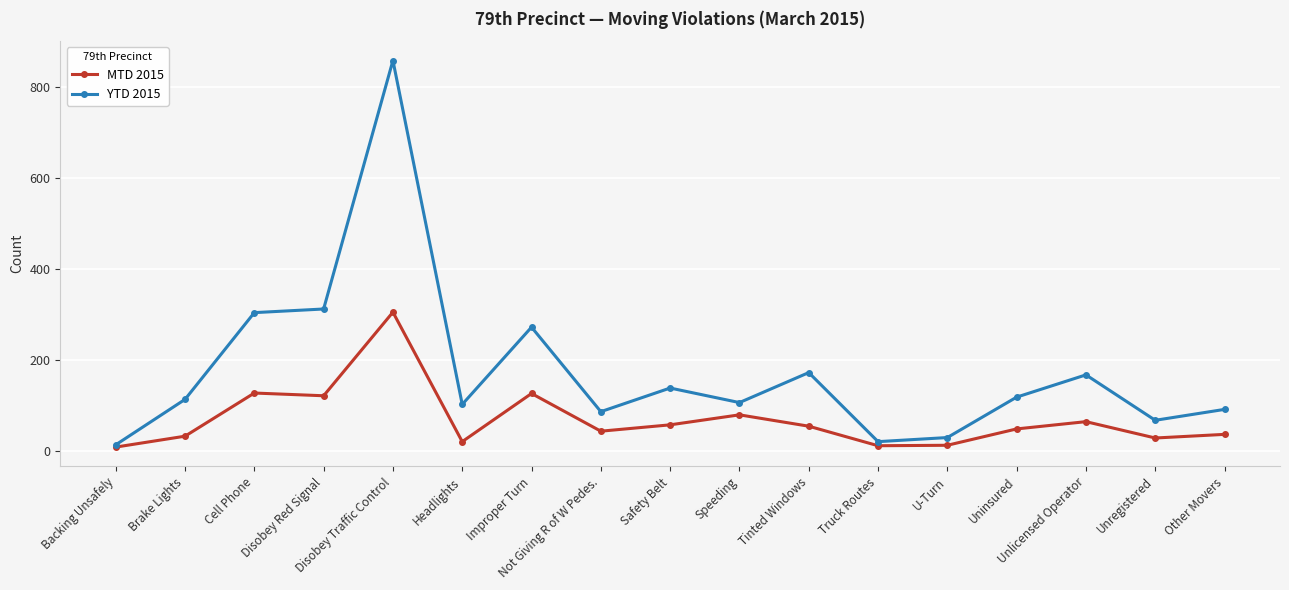

Rank the series by their average value, from highest to lowest.

YTD 2015, MTD 2015